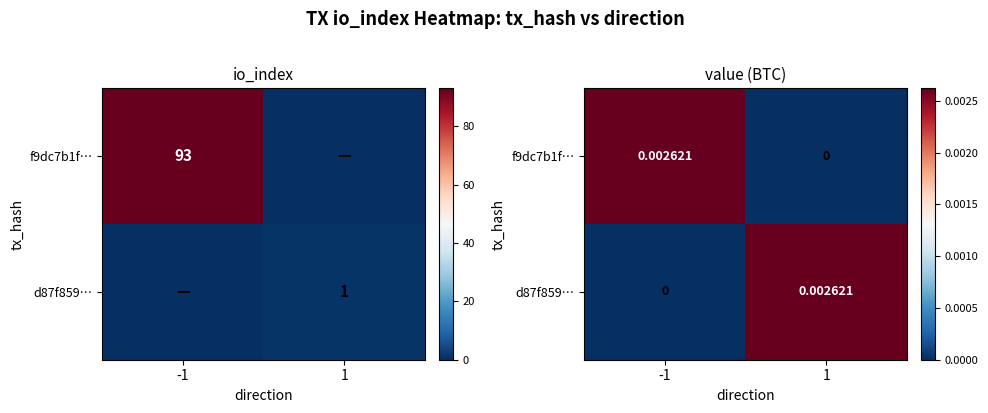

At how many categories does at least one series exceed 0?

2